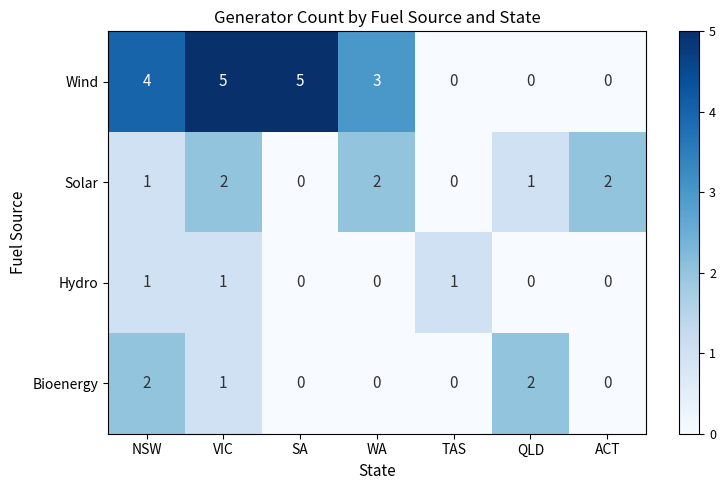

What is the difference between the highest and lowest values at WA?

3